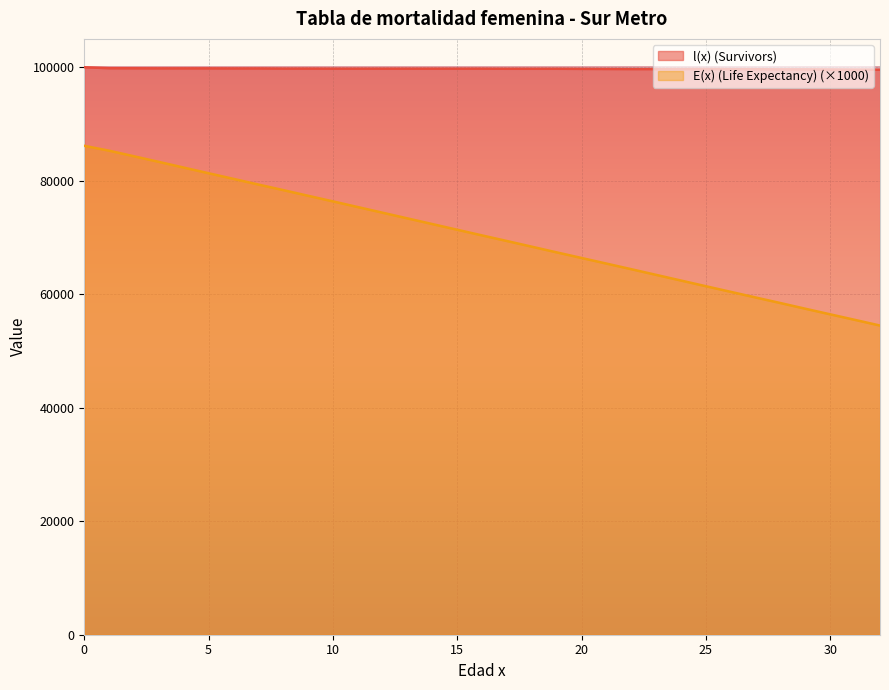

What is the value of the E(x) (Life Expectancy) point at the 20th from the left?

67377.2